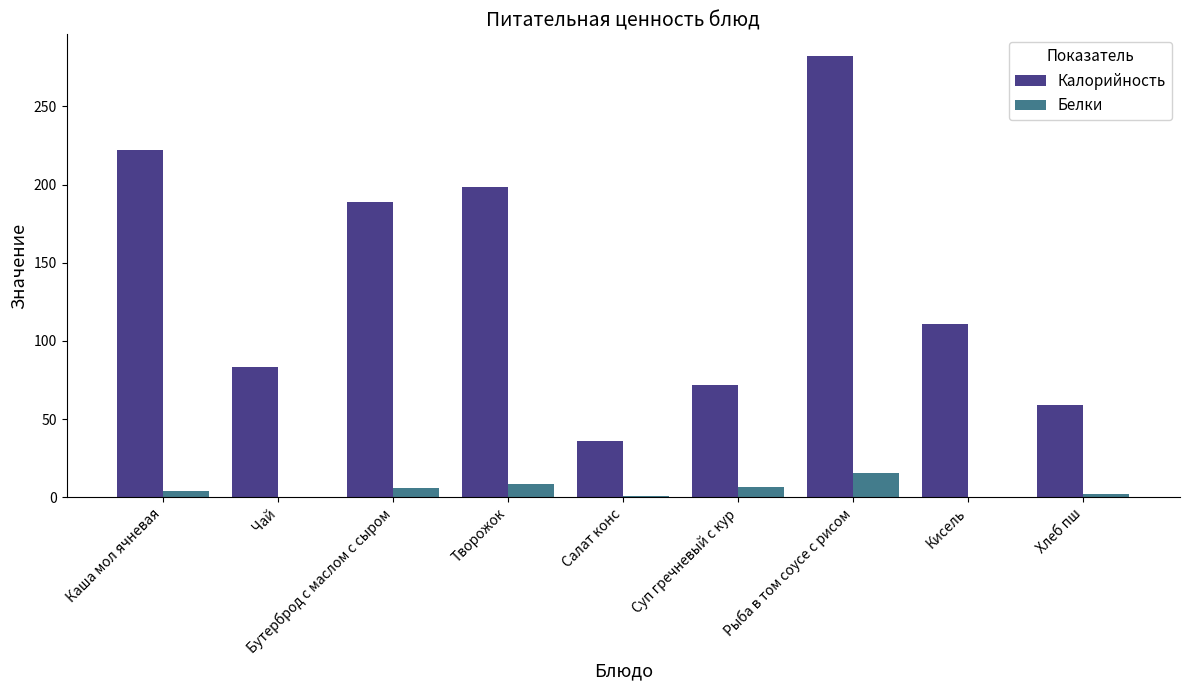

True or false: Калорийность has a value of 49.9 at Творожок.

False